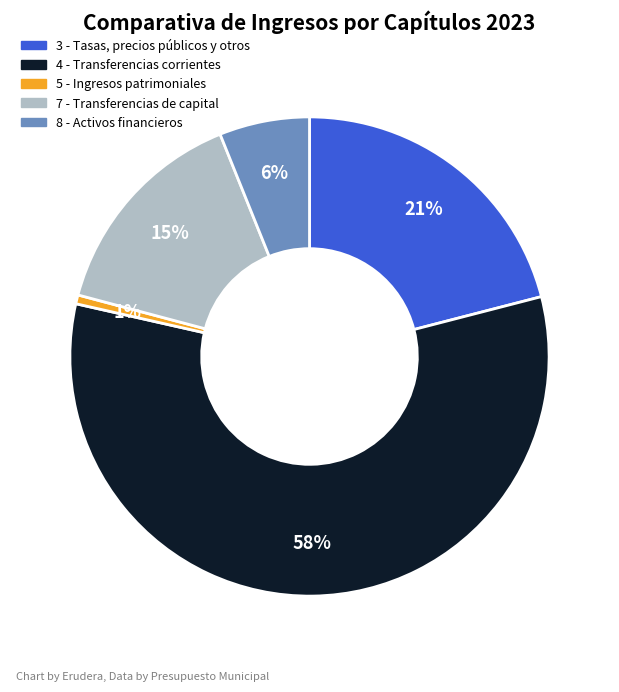

Between 4 - Transferencias corrientes and 5 - Ingresos patrimoniales, which is larger?

4 - Transferencias corrientes